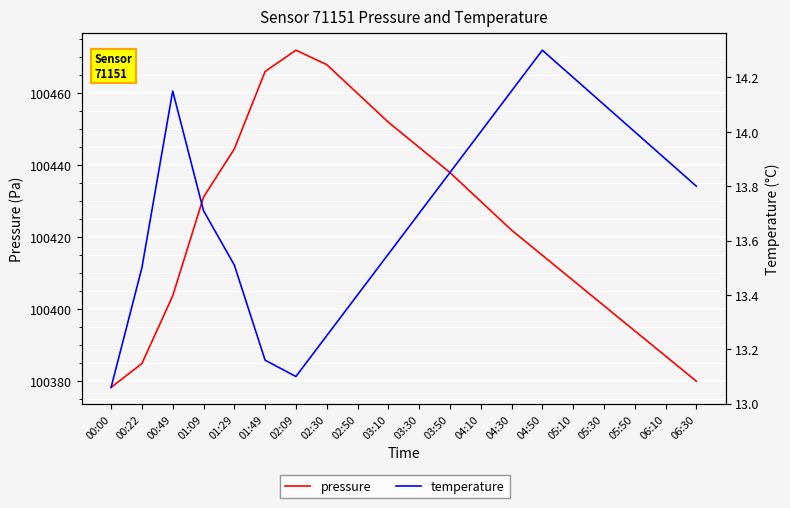

At which category does pressure reach its first local peak?

02:09